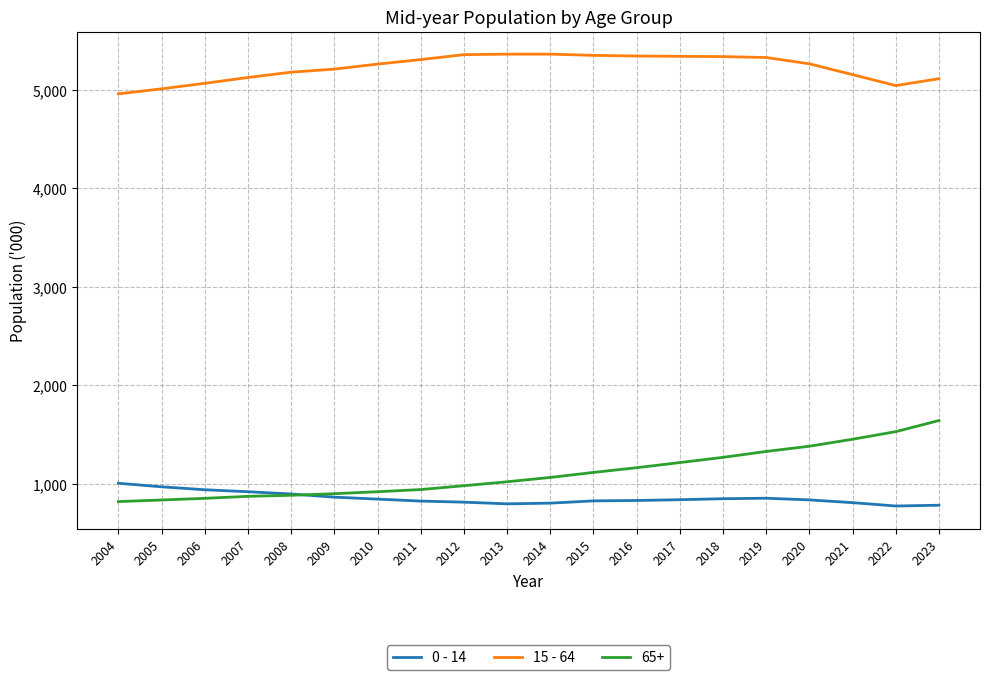

In 0 - 14, how many points are higher than both neighbors (excluding endpoints)?

1